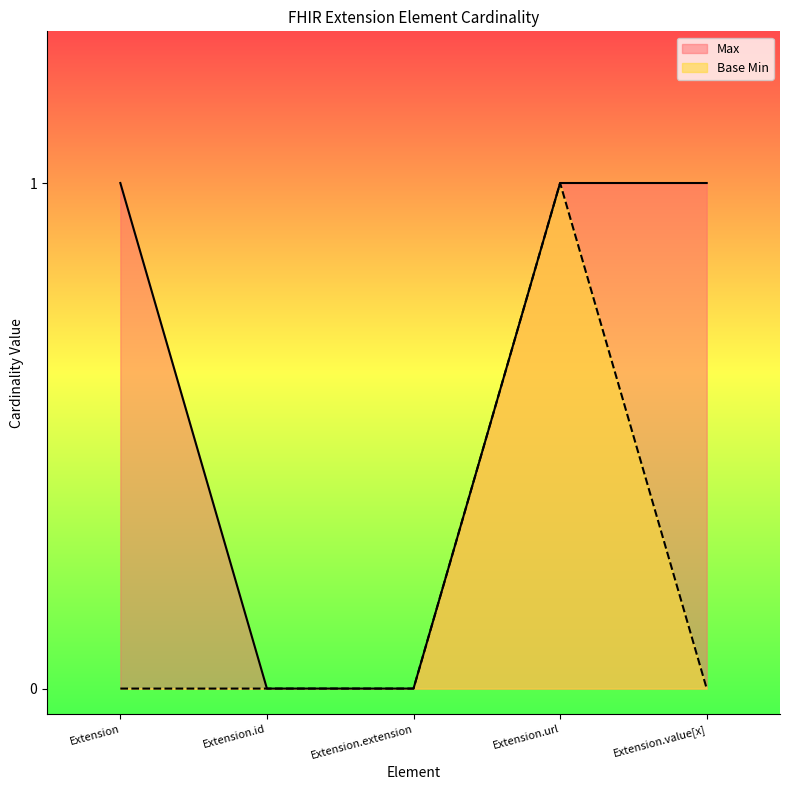

How many positive values does the Max series have?

3